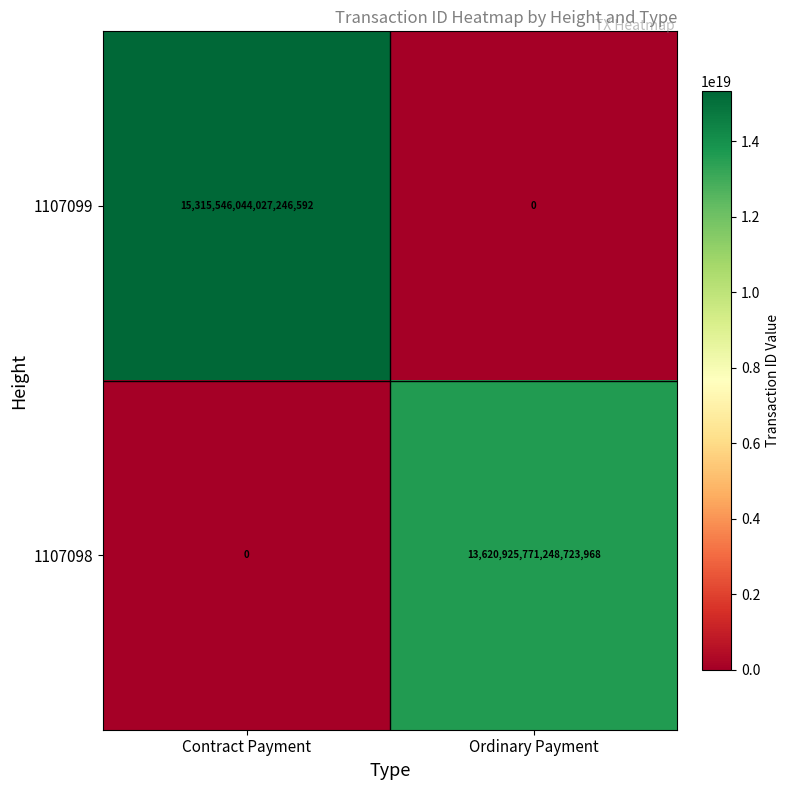

Where is 1107099 nearest to the value 7657773022013623296?

Contract Payment